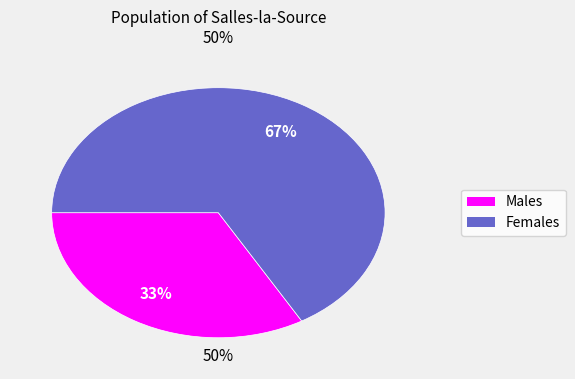

What is the total percentage of Чоловіча and Жіноча?

100.0%